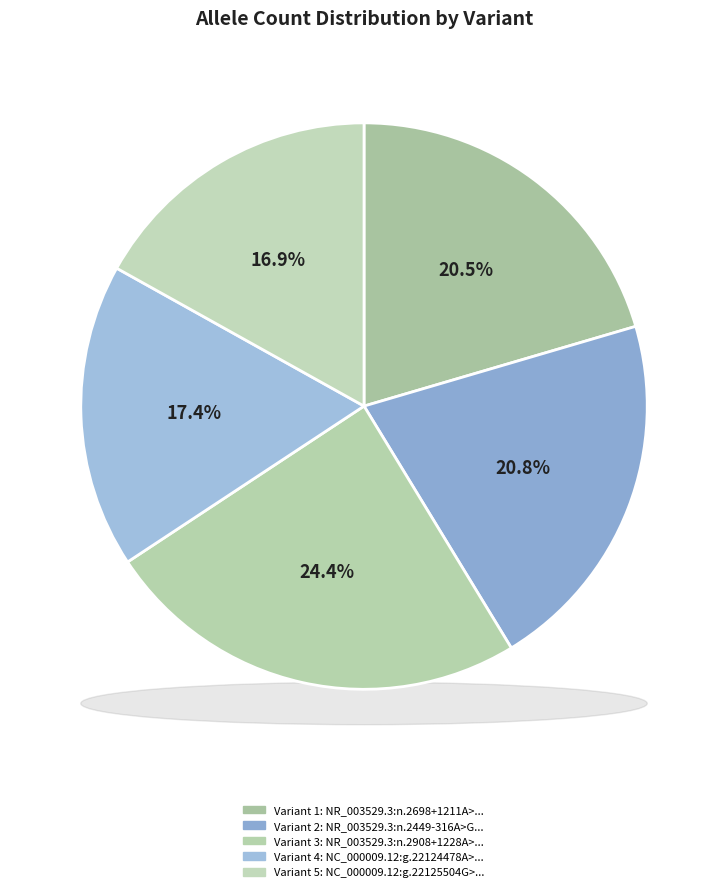

Which slice is the smallest?

NC_000009.12:g.22125504G>C